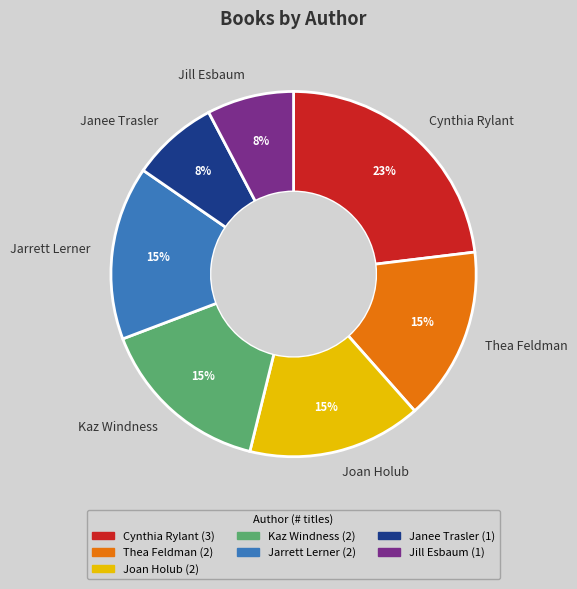

To the nearest percent, what is the combined percentage of Cynthia Rylant and Jarrett Lerner?

38%